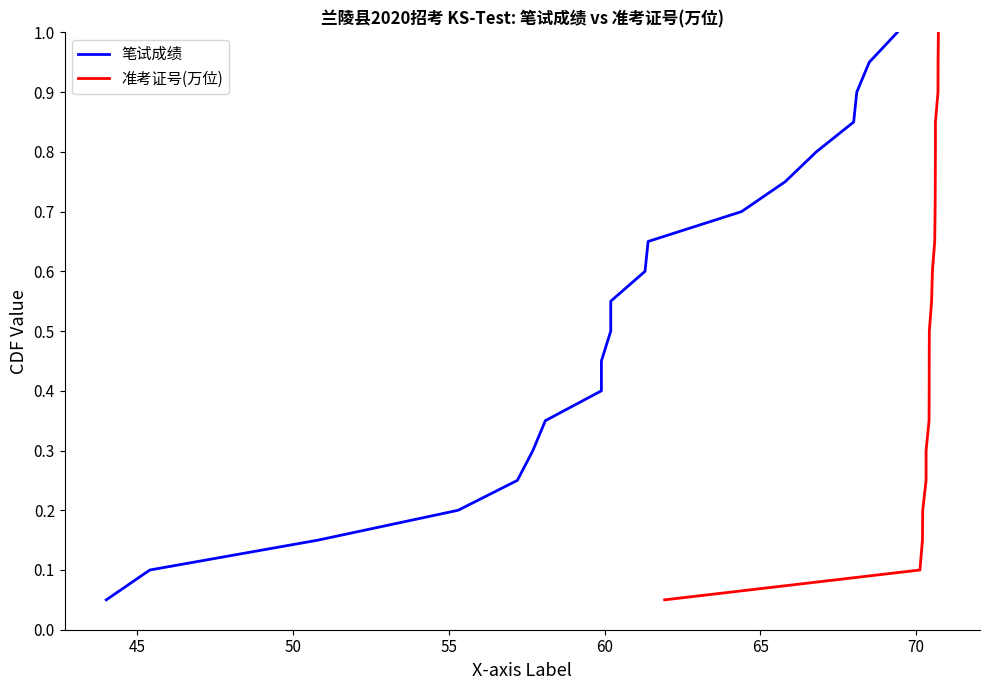

True or false: 笔试成绩 has more than 1 points higher than both neighbors.

False